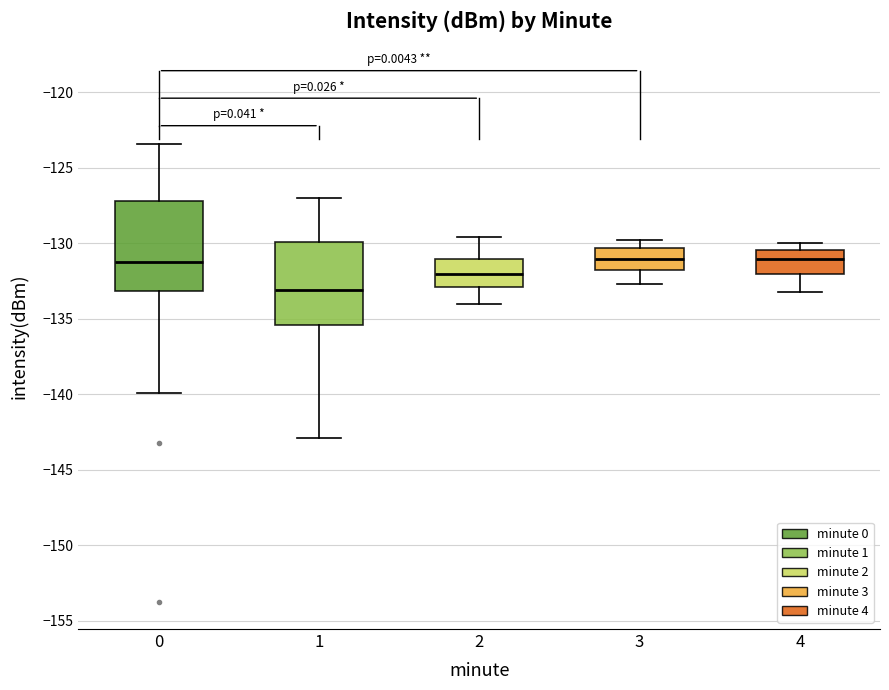

Where does the median line of the box at x = 2 sit on the y-axis? The values are not printed on the chart, so give them approximately, as read against the axis.

-132.0